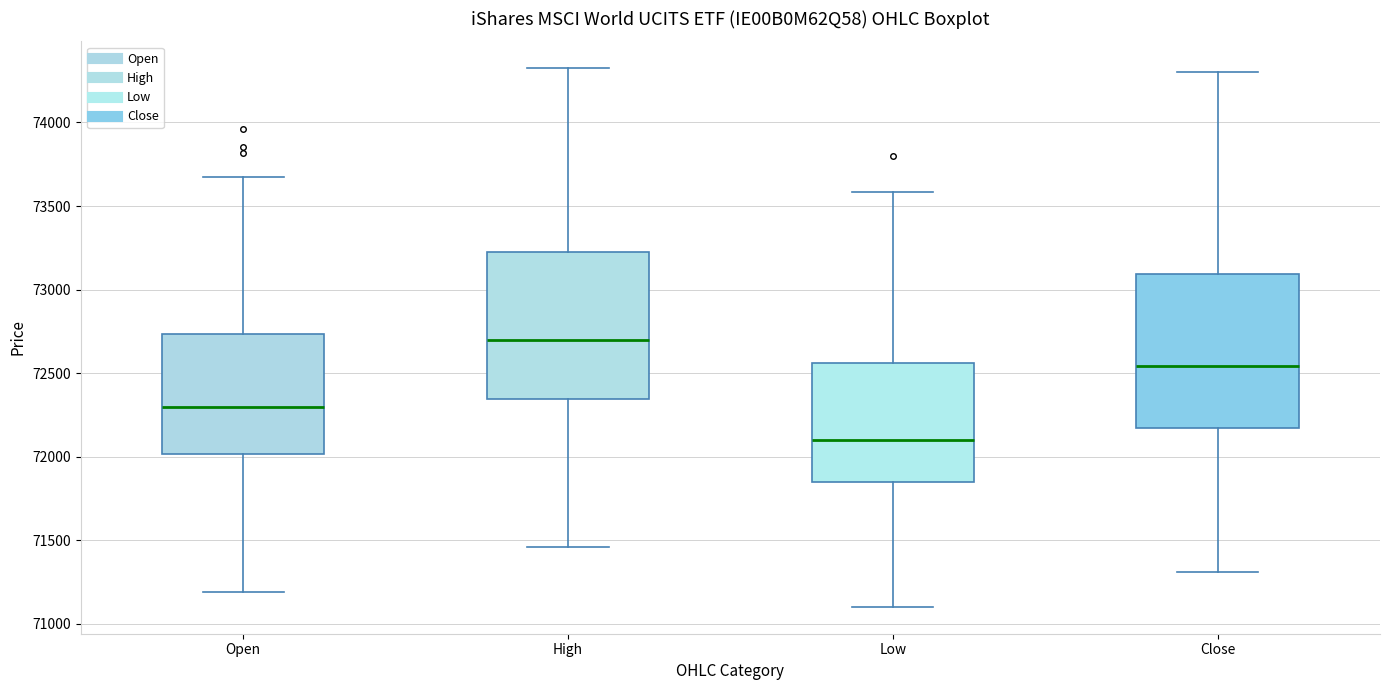

Reading left to right, read every box against the y-axis: the position of its median line, the range the box covers, and the ends of its whiskers. The values are not printed on the chart, so give them approximately, as read against the axis.

Open: median 72300, box 72000 to 72750, whiskers 71200 to 73650
High: median 72700, box 72350 to 73200, whiskers 71450 to 74300
Low: median 72100, box 71850 to 72550, whiskers 71100 to 73600
Close: median 72550, box 72150 to 73100, whiskers 71300 to 74300